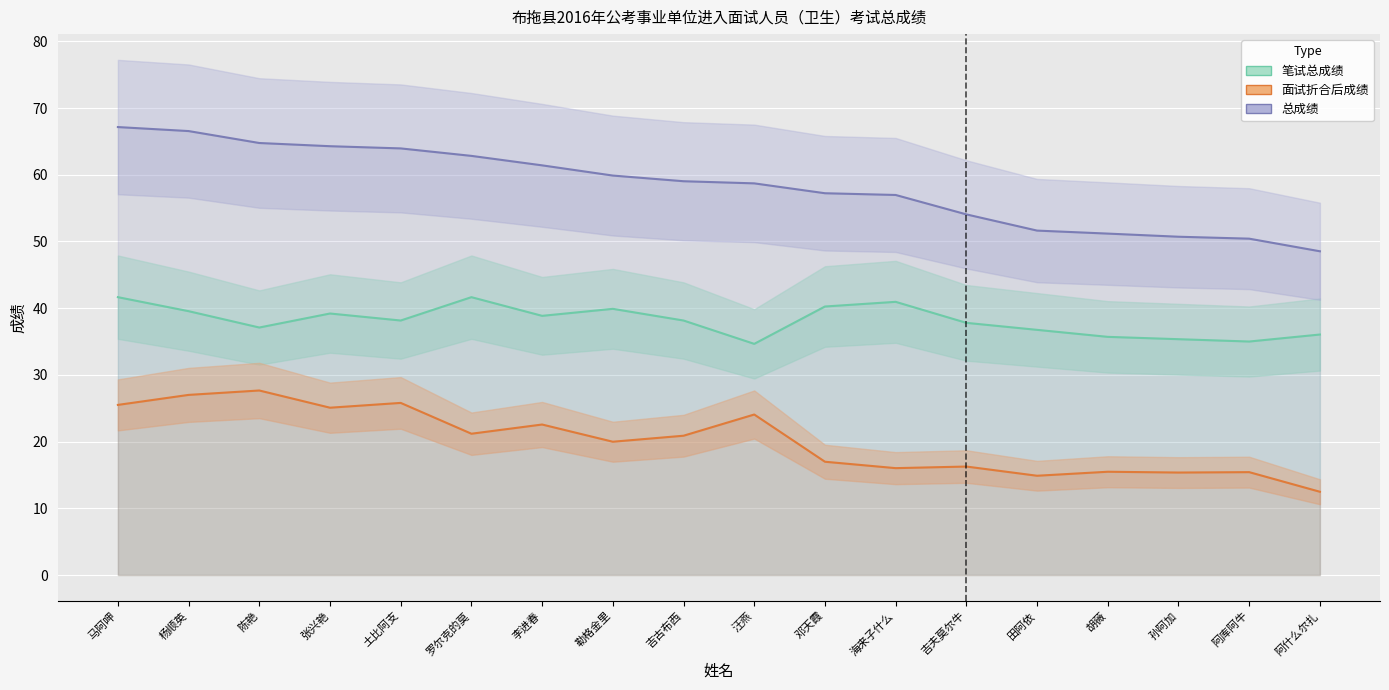

True or false: 总成绩 and 面试折合后成绩 intersect in this chart.

False